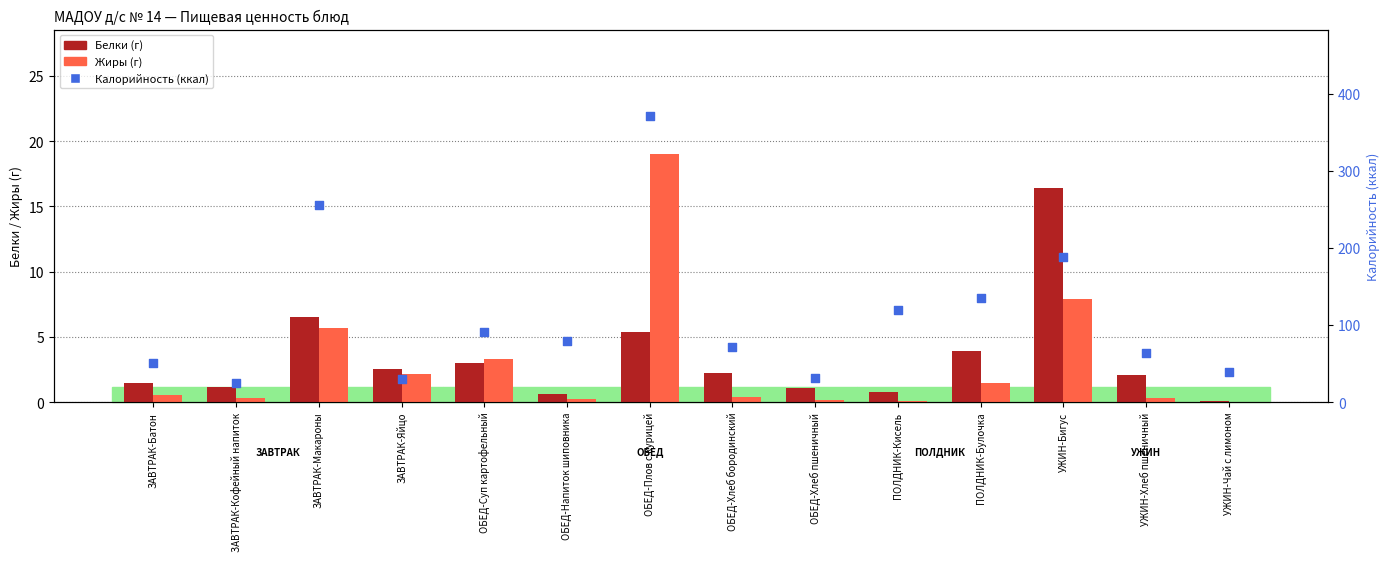

Is the value of Жиры (г) at ОБЕД-Плов с курицей greater than the value of Белки (г) at ОБЕД-Напиток шиповника?

Yes